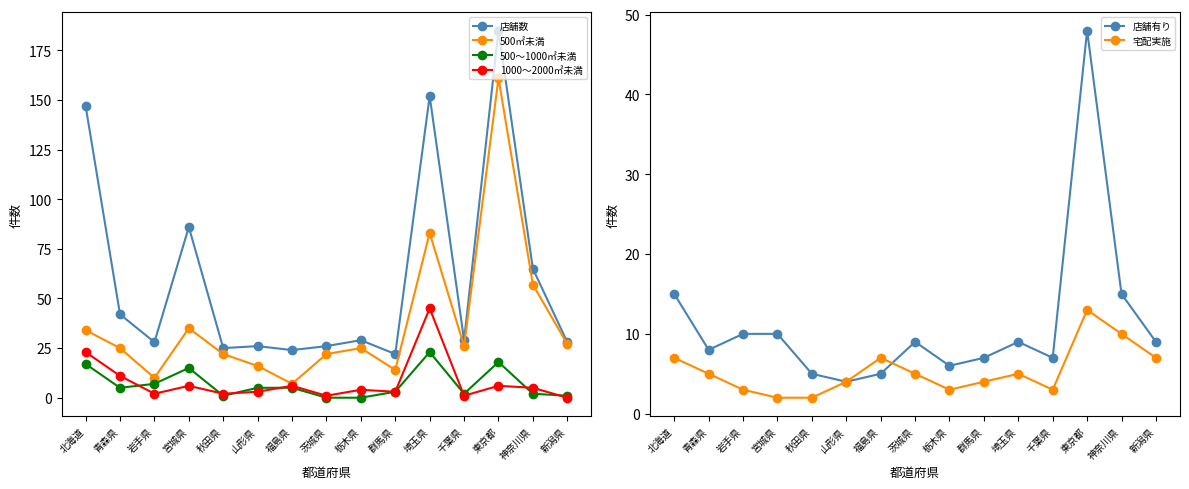

Is the value of 1000～2000㎡未満 at 神奈川県 greater than the value of 店舗有り at 東京都?

No